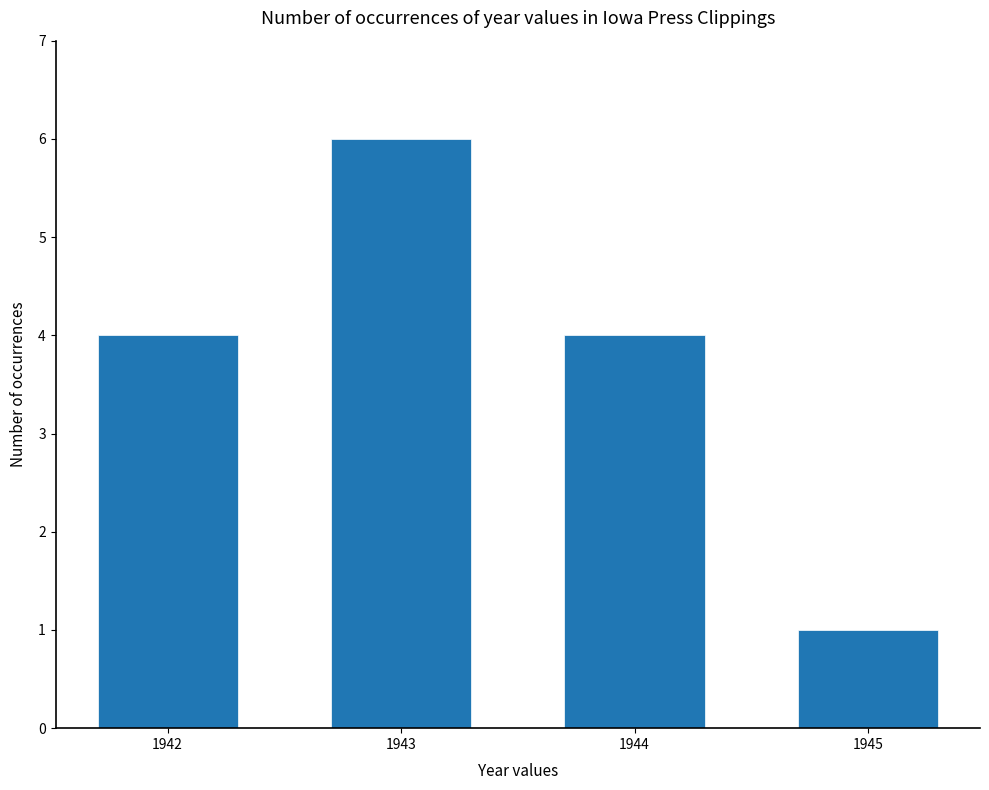

Is it true that the value at 1945 is 0?

False